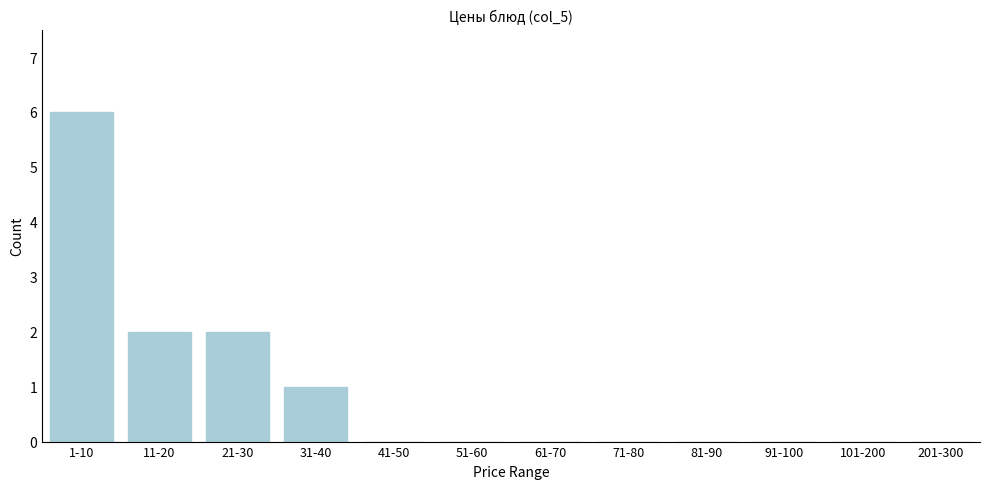

Reading right to left, extract all data points from this chart.

201-300=0	101-200=0	91-100=0	81-90=0	71-80=0	61-70=0	51-60=0	41-50=0	31-40=1	21-30=2	11-20=2	1-10=6